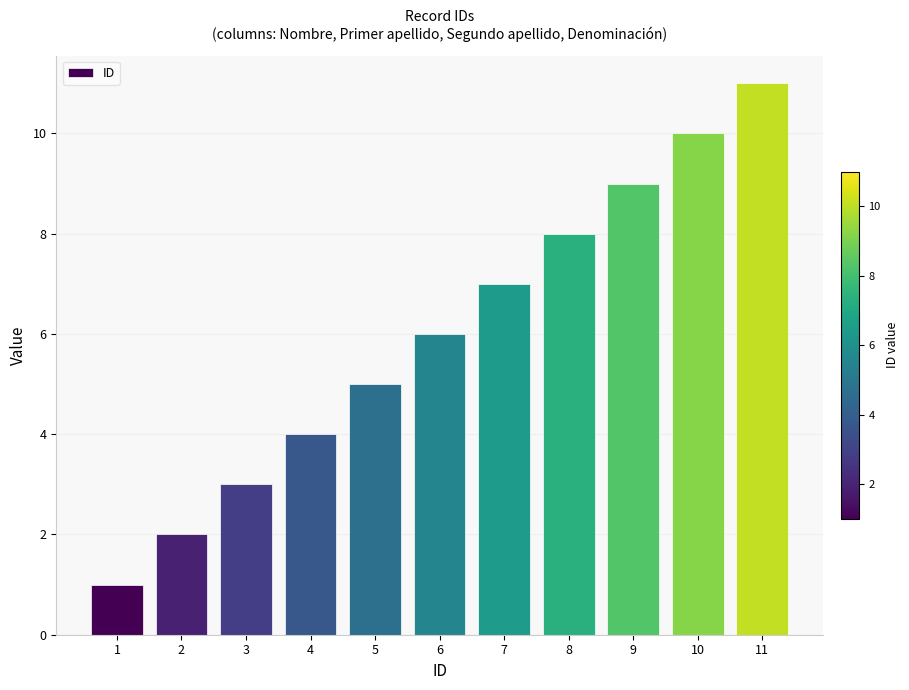

At which category does the chart reach its peak across all series?

11